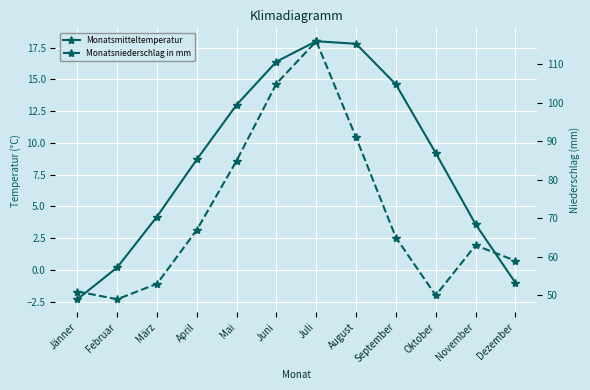

What is the minimum value for Monatsniederschlag in mm?

49.0